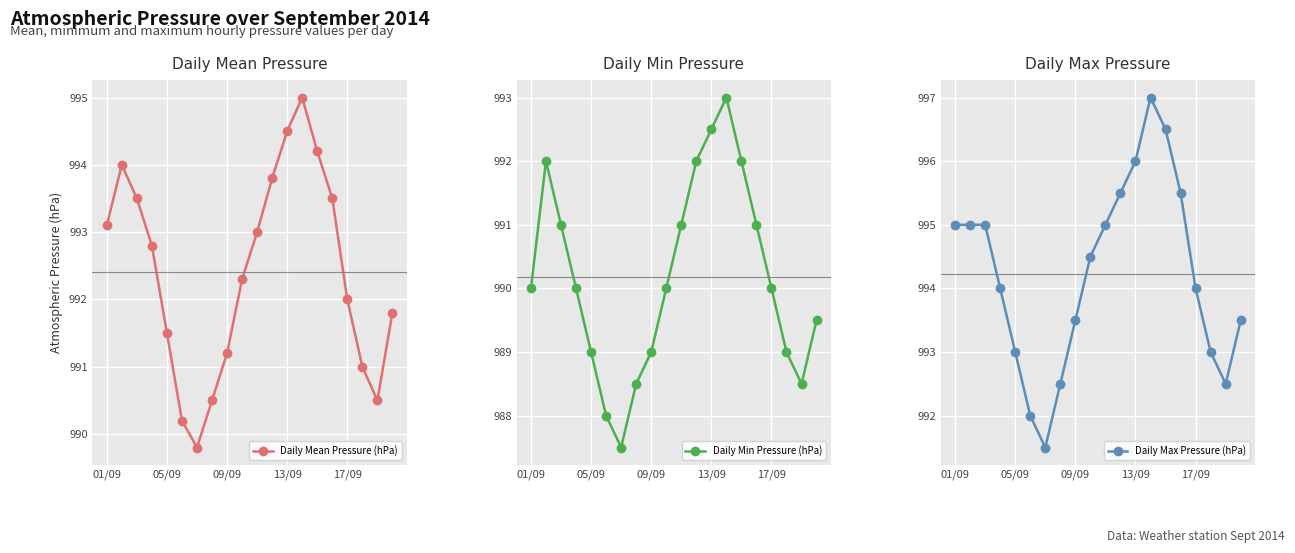

The value of Daily Max Pressure (hPa) at 09/09 is 1535.0. True or false?

False